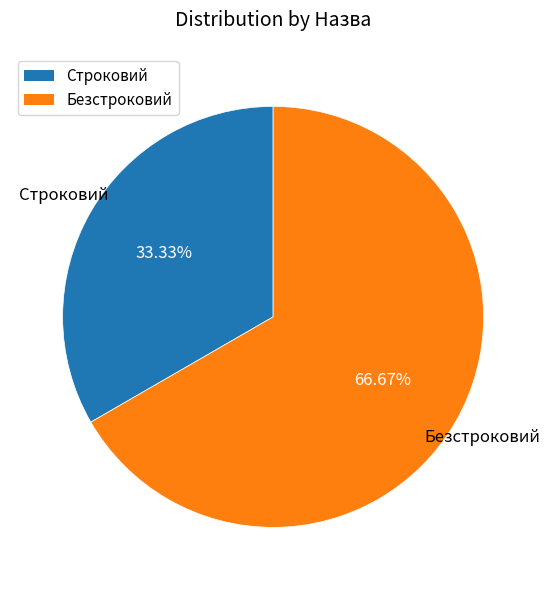

Which has a higher value, Безстроковий or Строковий?

Безстроковий